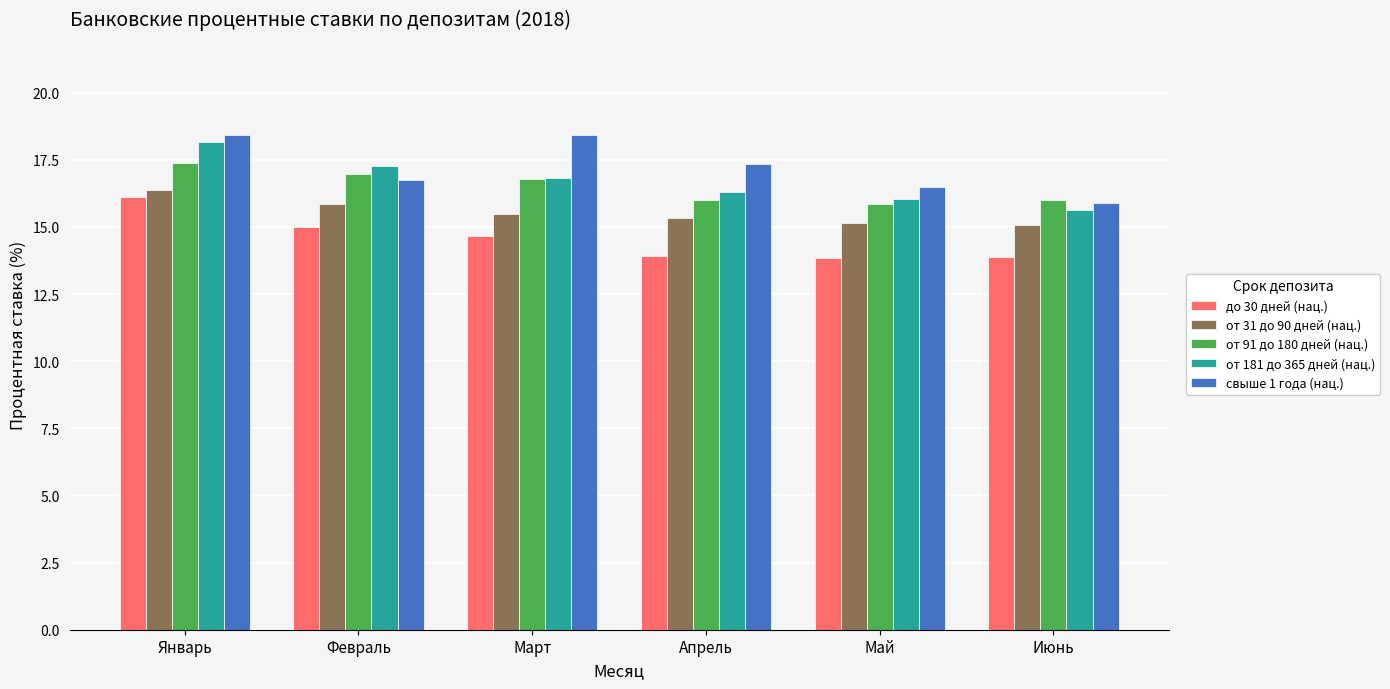

Is the value of от 181 до 365 дней (нац.) at Июнь greater than the value of от 91 до 180 дней (нац.) at Апрель?

No